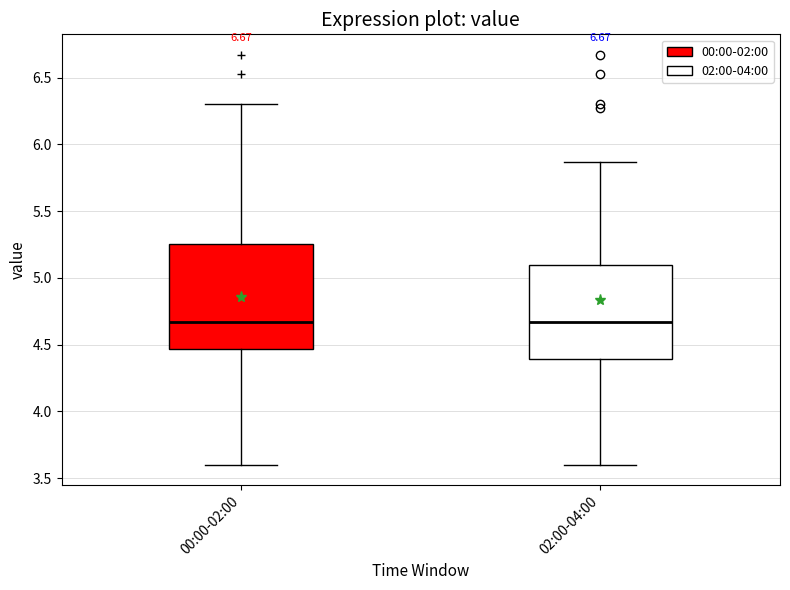

Where is the lower edge of the box for 00:00-02:00 on the y-axis? The values are not printed on the chart, so give them approximately, as read against the axis.

4.45